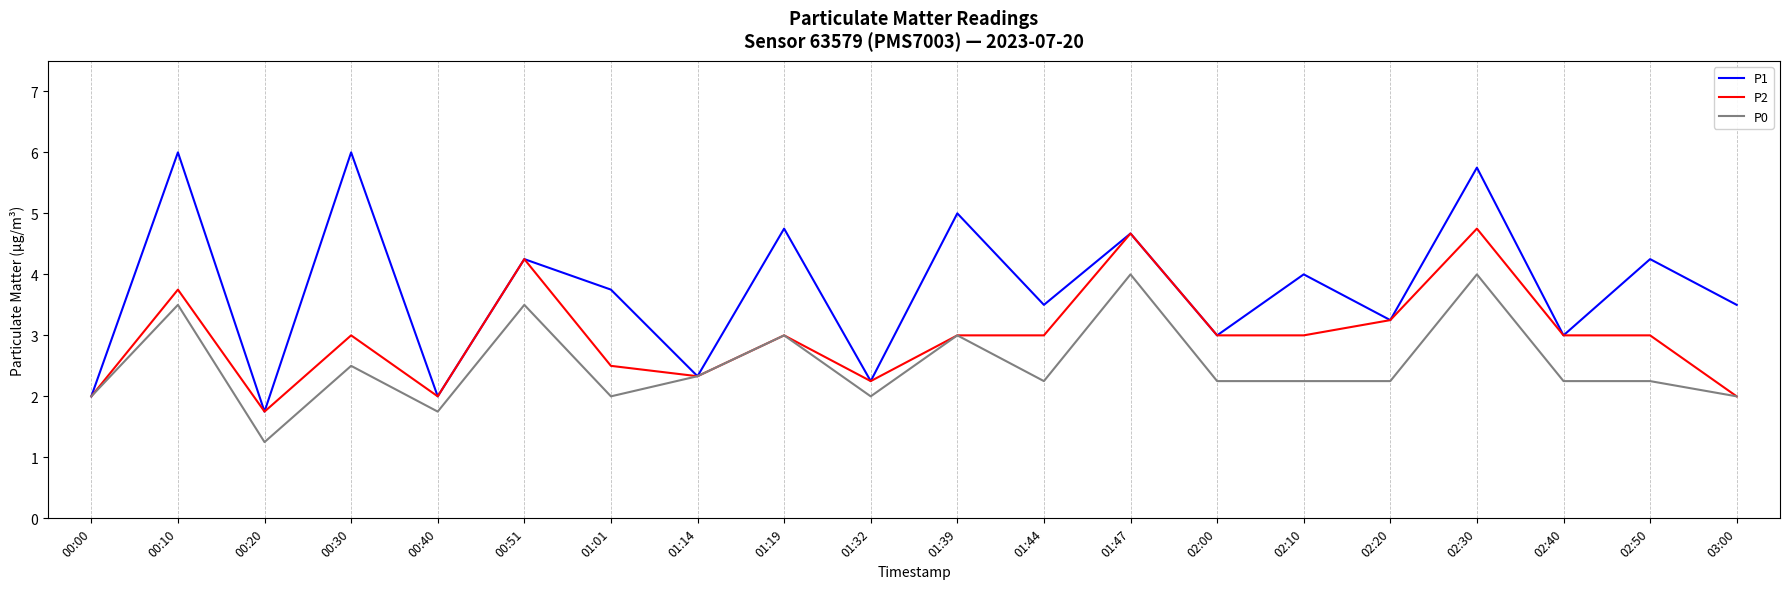

The P1 series shows 1.8 at 00:20. True or false?

True